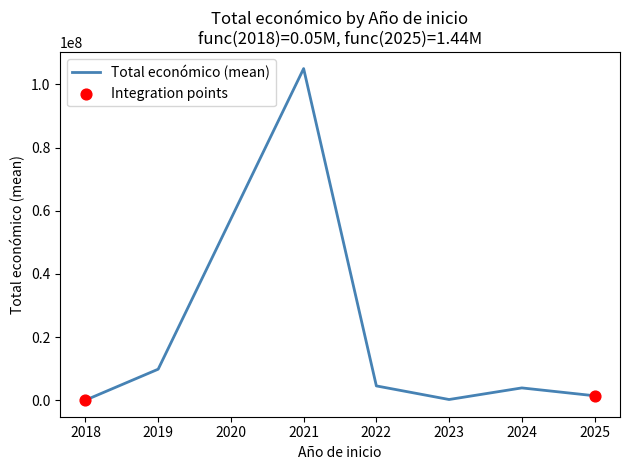

What is the change in value from 2019 to 2022?

-5291044.0